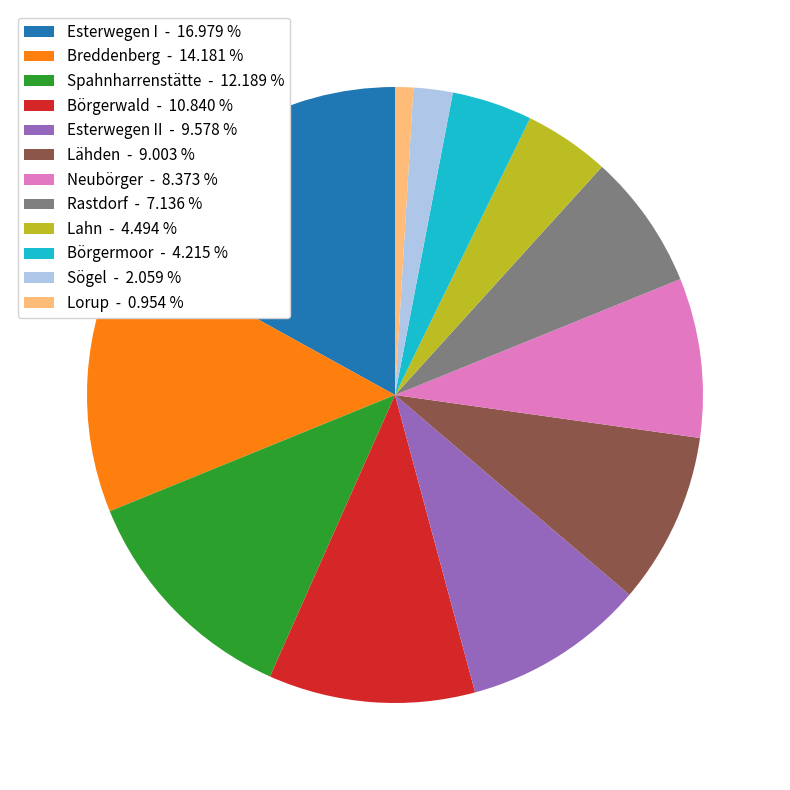

How many slices are in this pie chart?

12